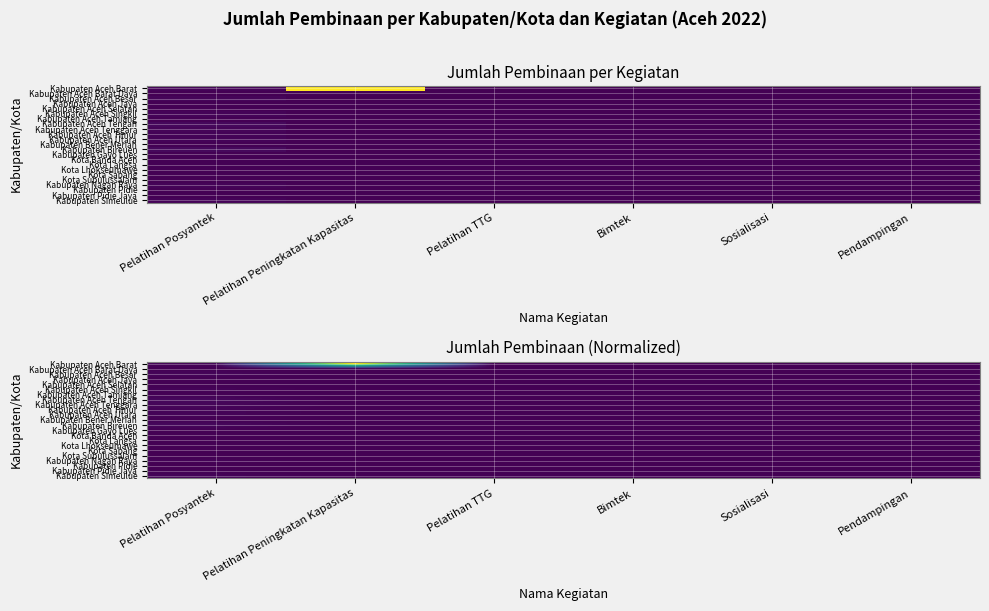

Which category has the highest value across all series?

Pelatihan Peningkatan Kapasitas